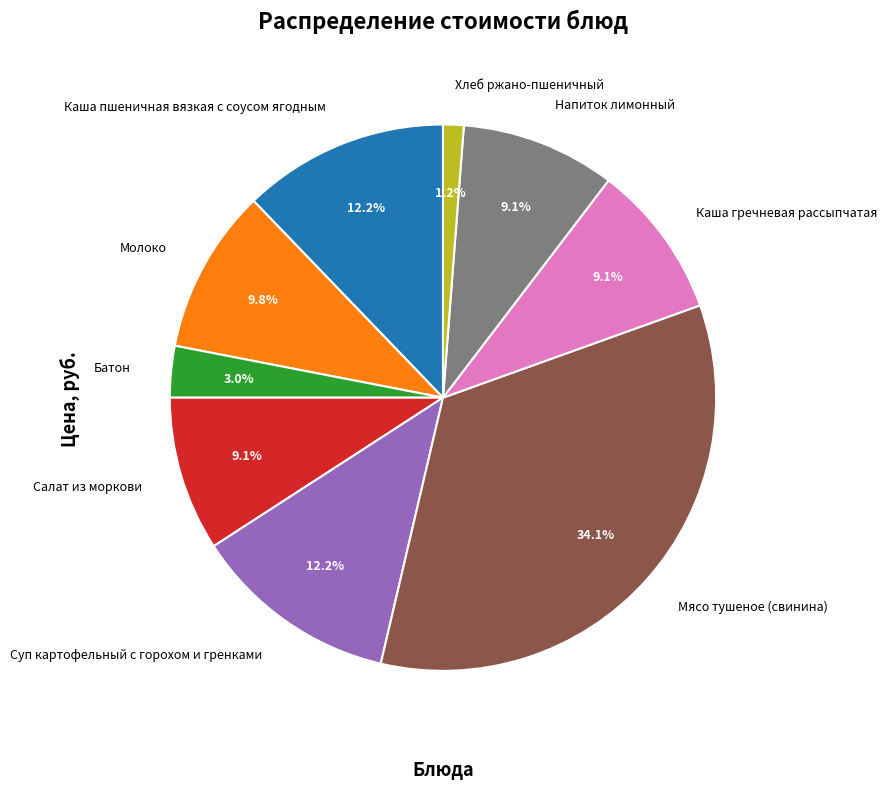

What percentage is the Напиток лимонный slice, to the nearest percent?

9%